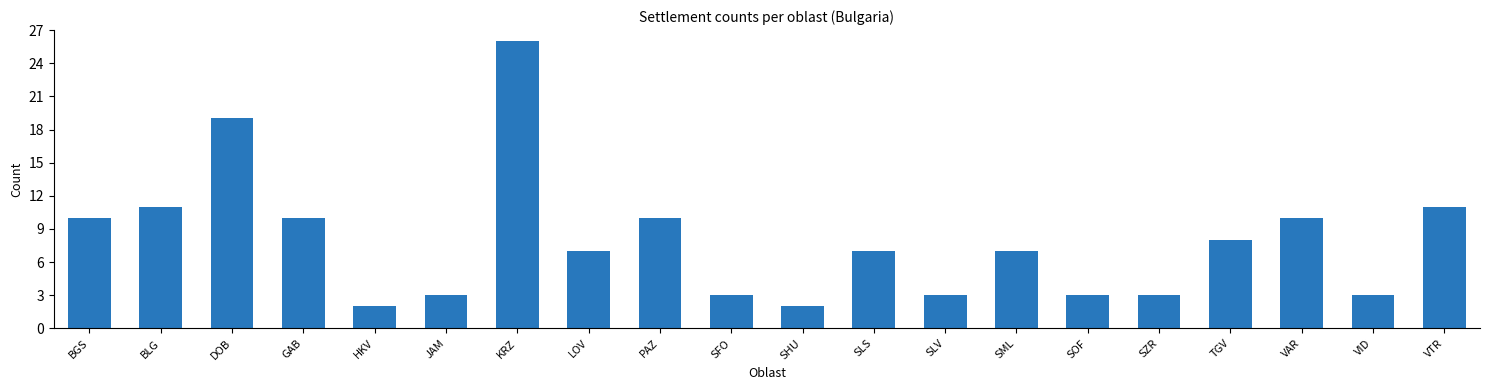

What is the maximum value shown in the chart?

26